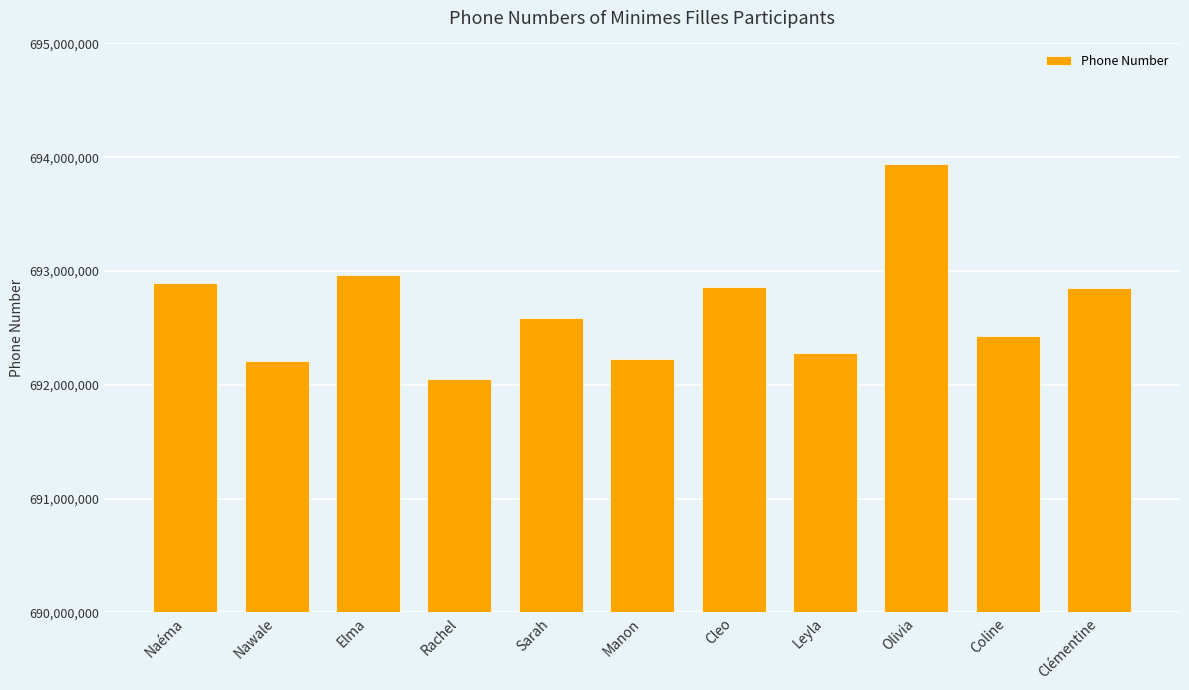

Which has a higher value, Clémentine or Sarah?

Clémentine